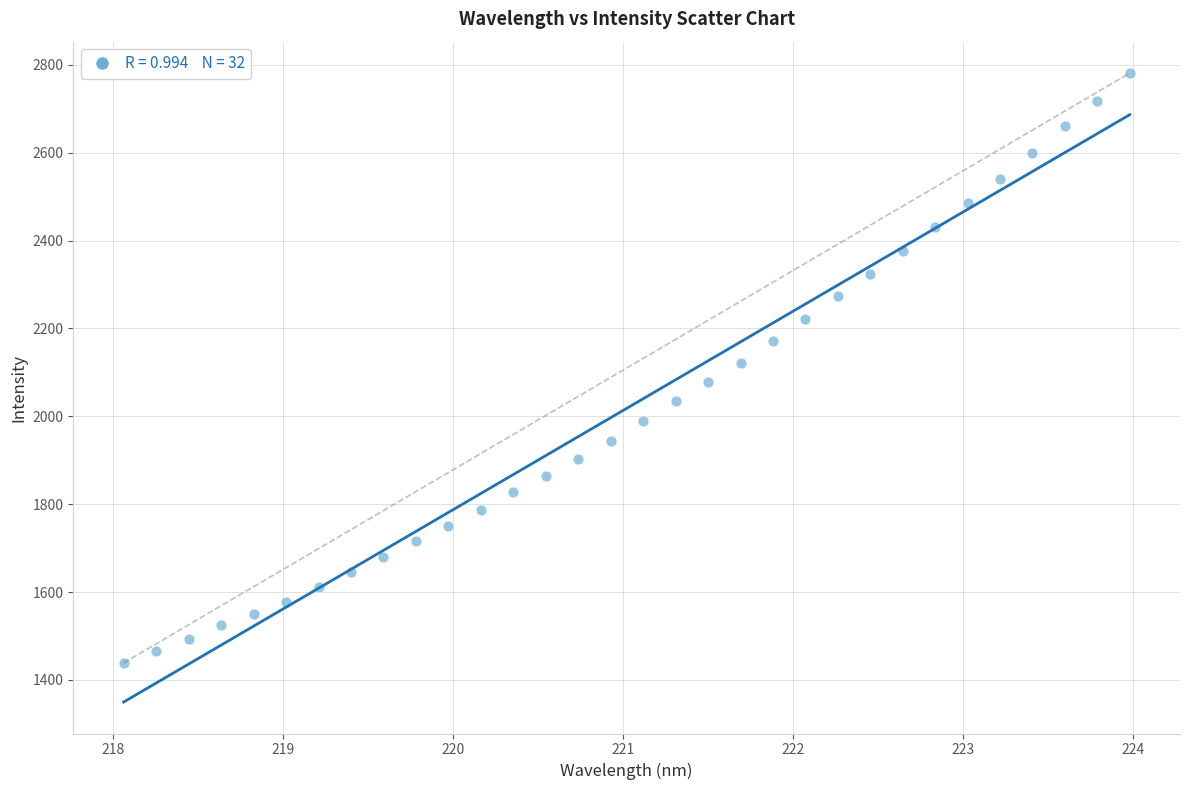

What is the range of Y values (max minus min)?

1342.2